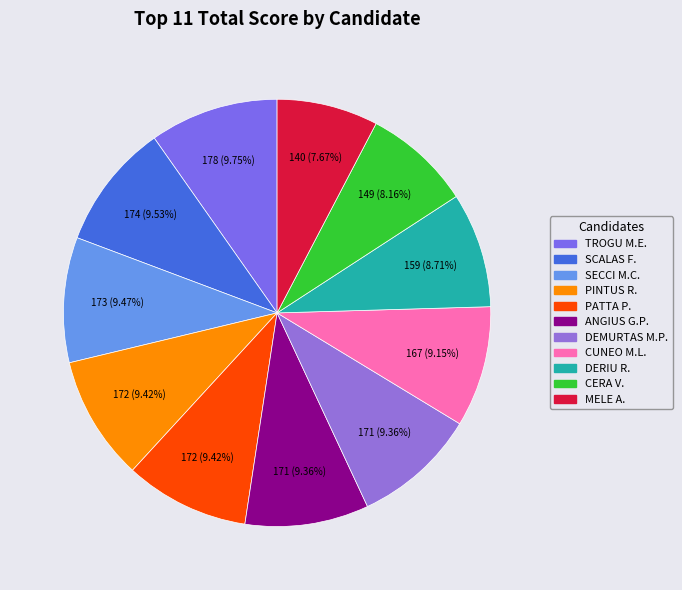

How many segments does this pie chart have?

11